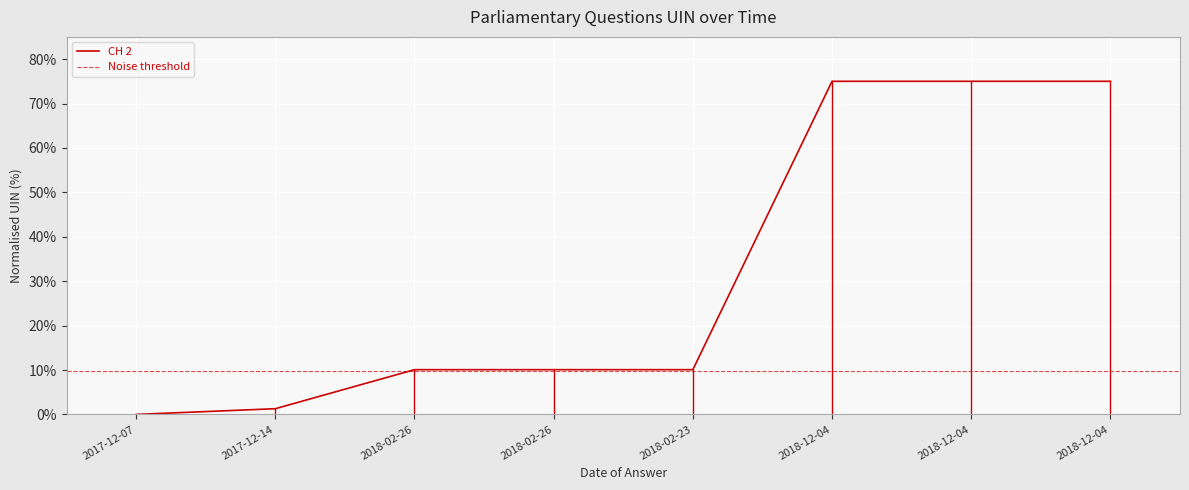

How many values are below 10?

2